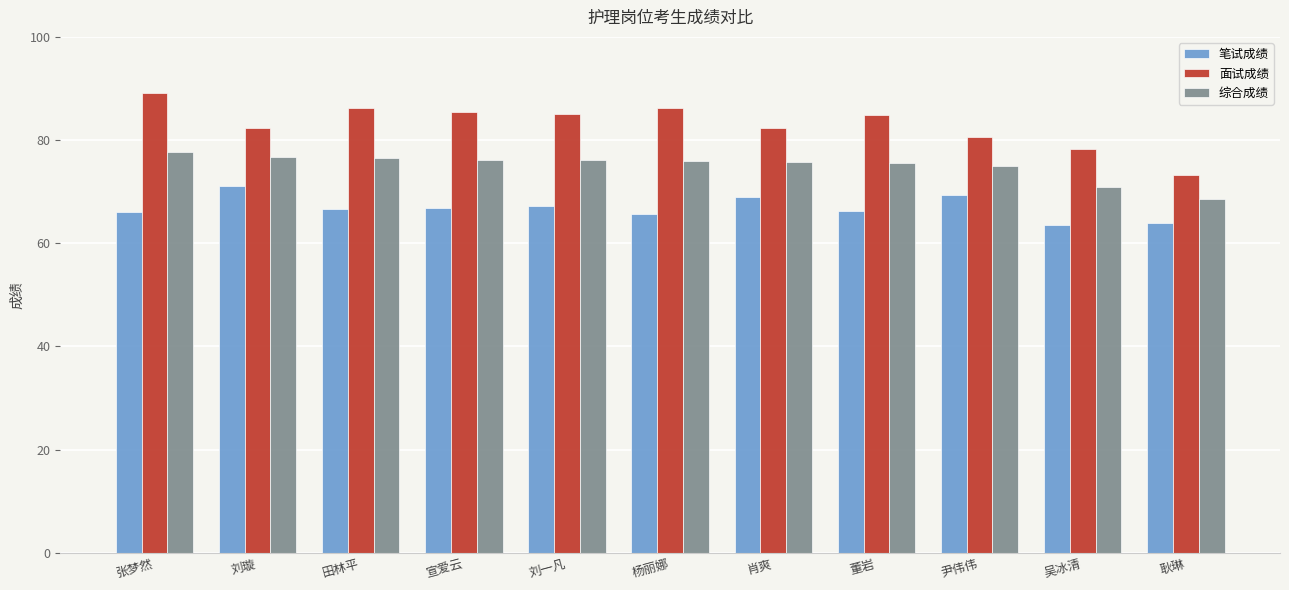

Which series has the largest range (max minus min)?

面试成绩